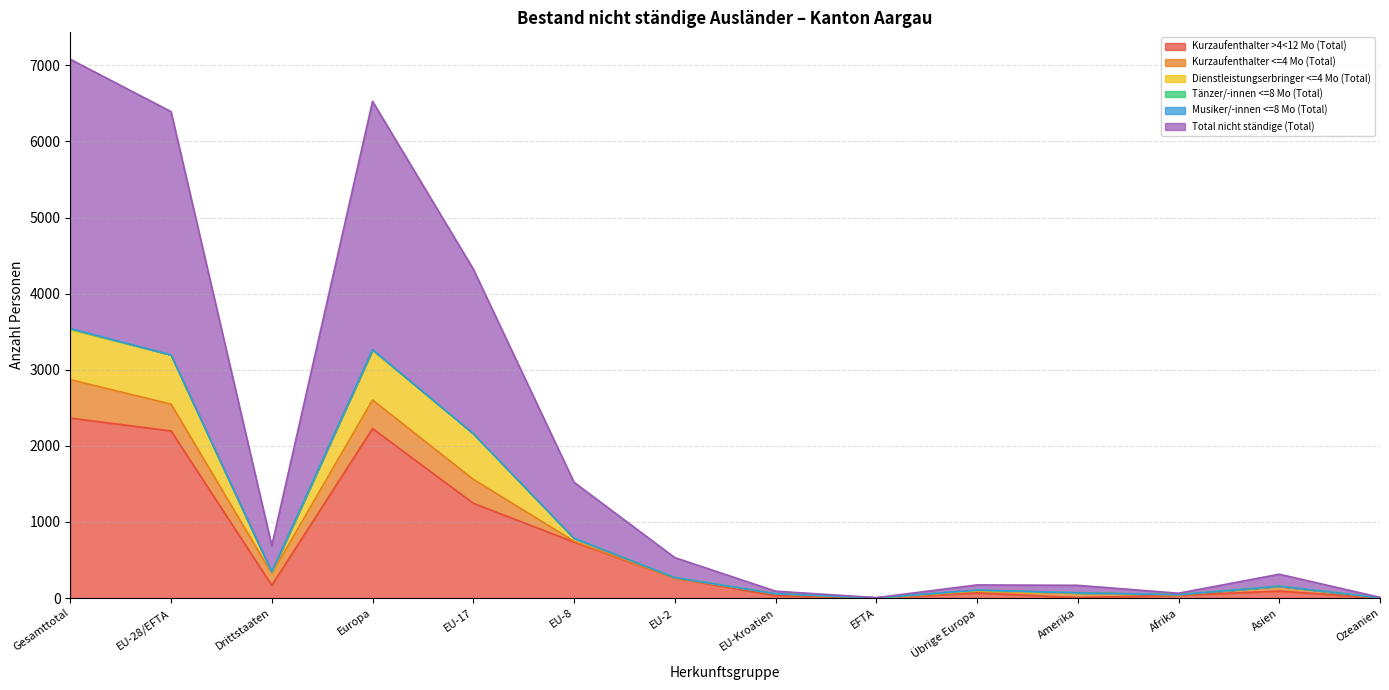

True or false: Dienstleistungserbringer <=4 Mo (Total) and Kurzaufenthalter >4<12 Mo (Total) cross at least once.

False